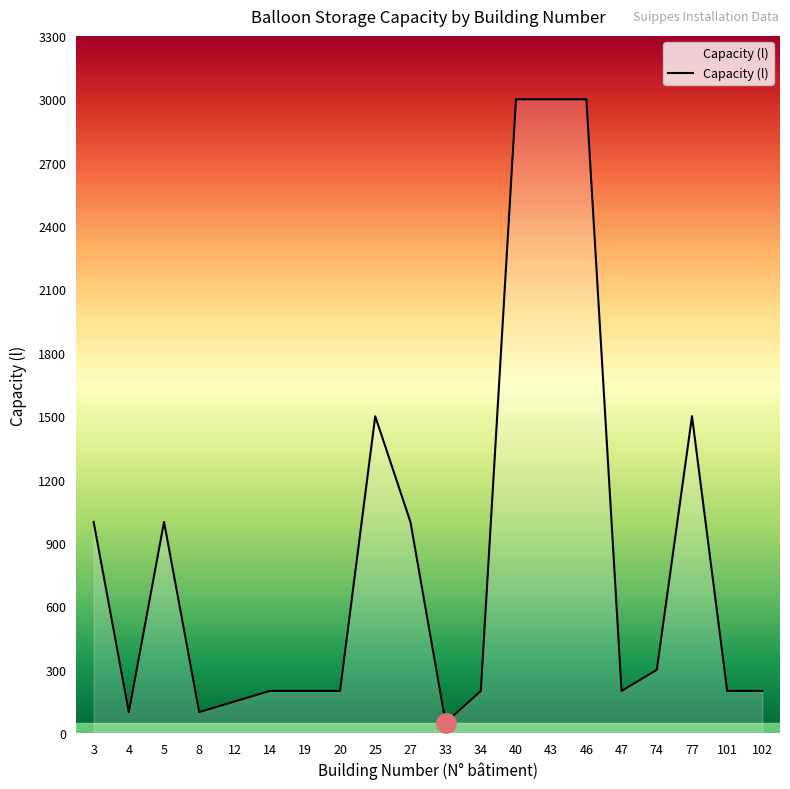

What is the ratio of the value at 14 to the value at 77?

0.1